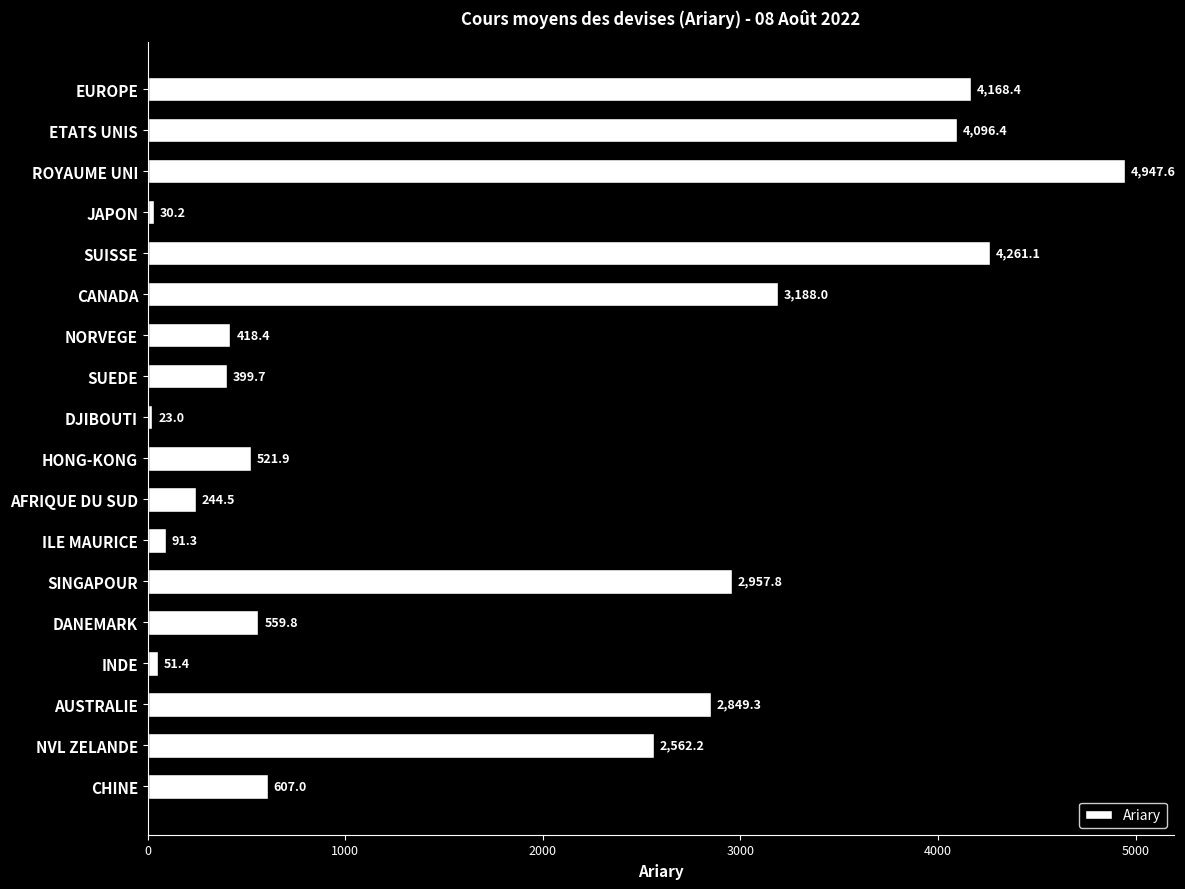

What is the change in value from ILE MAURICE to CHINE?

+515.7